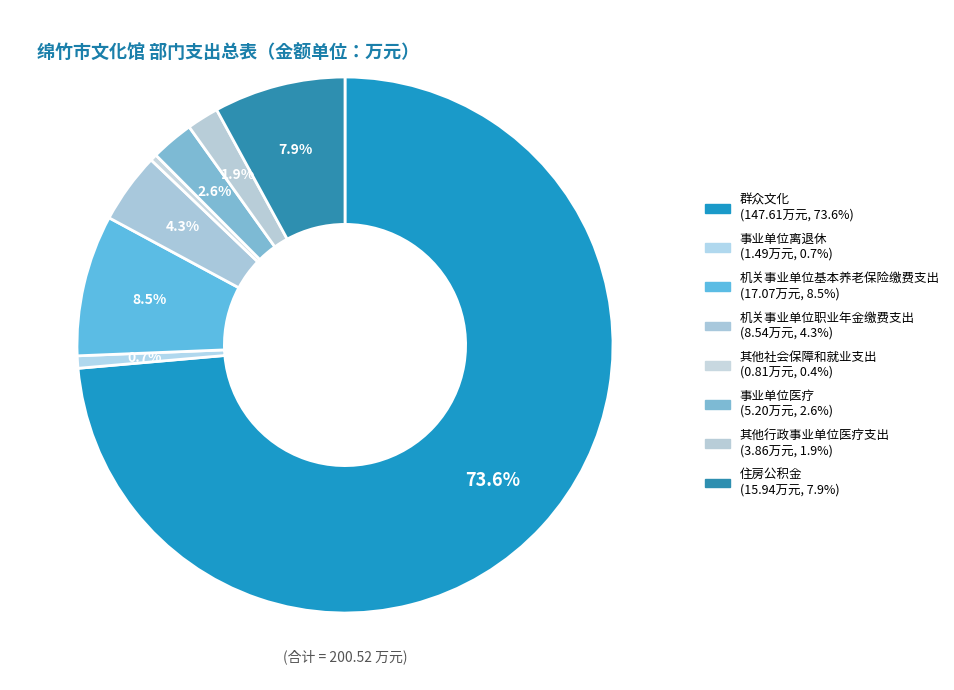

Count the number of slices in the pie.

8